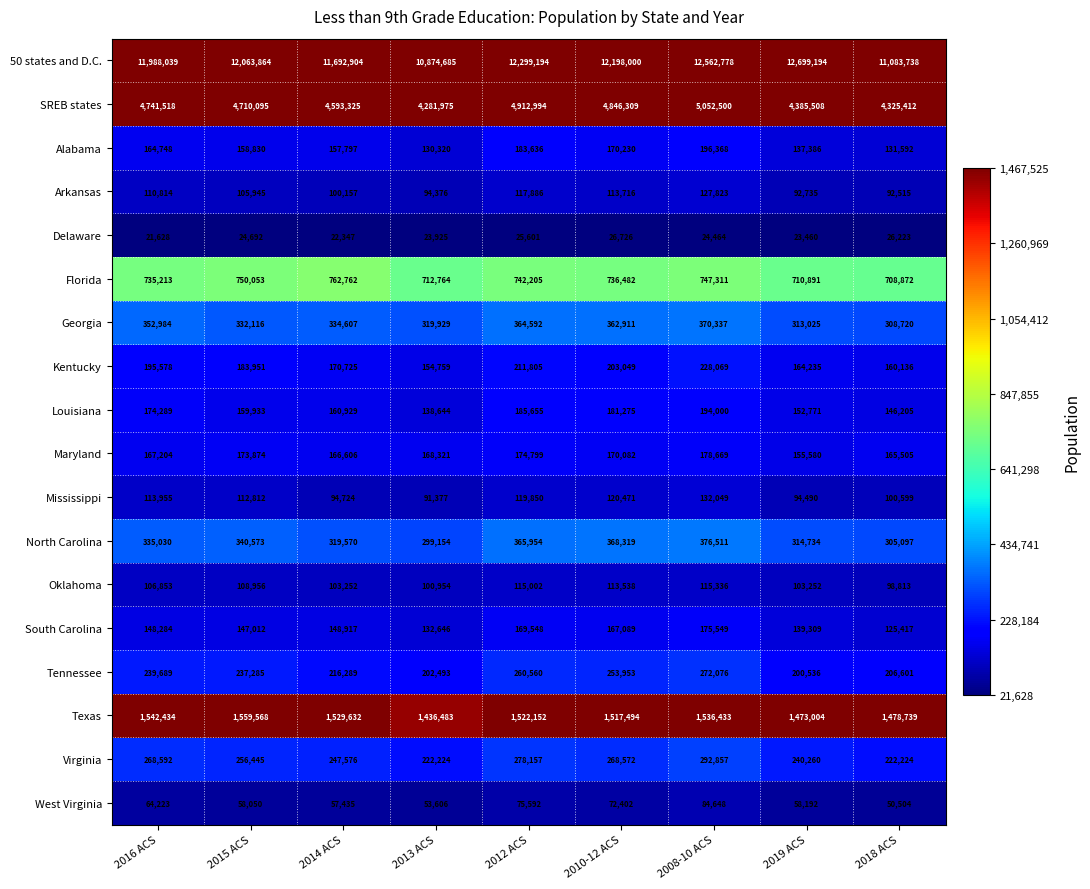

What is the difference between the South Carolina values at 2010-12 ACS and 2013 ACS?

34443